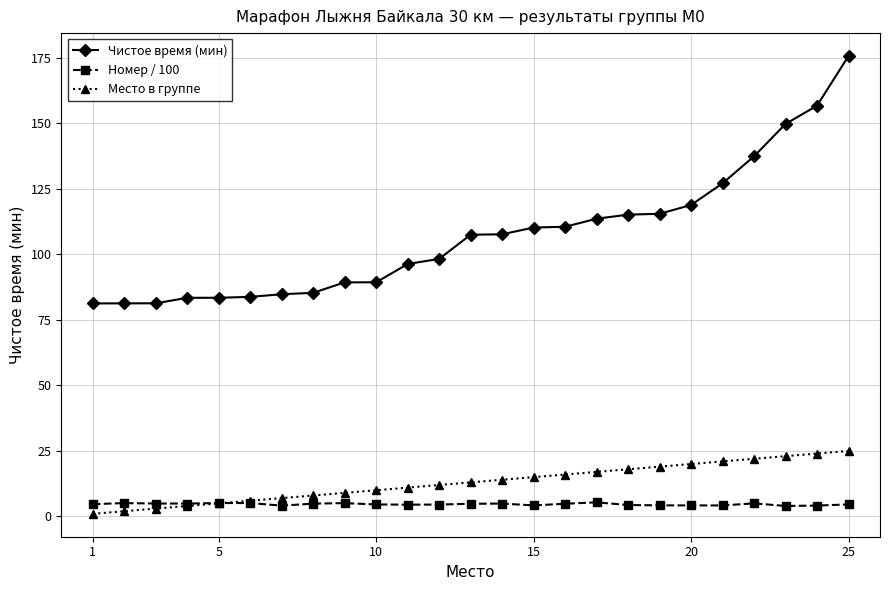

What are all the series names shown in the legend?

Чистое время (мин), Номер / 100, Место в группе